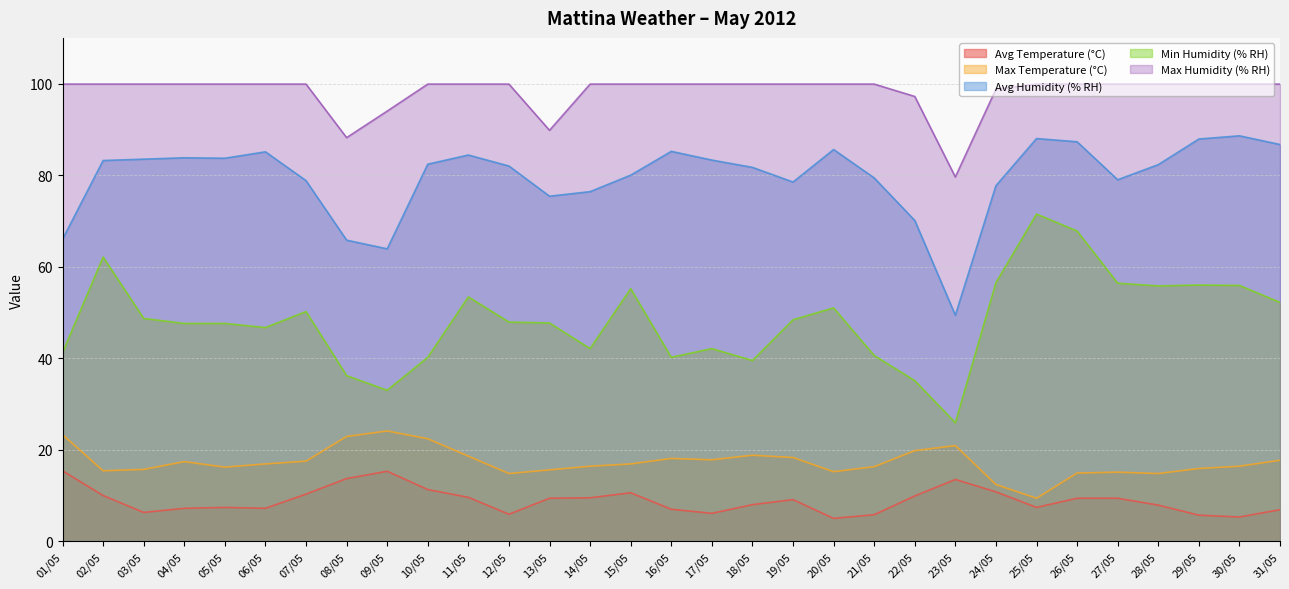

Where does the Max Humidity (% RH) series first go above 99?

01/05